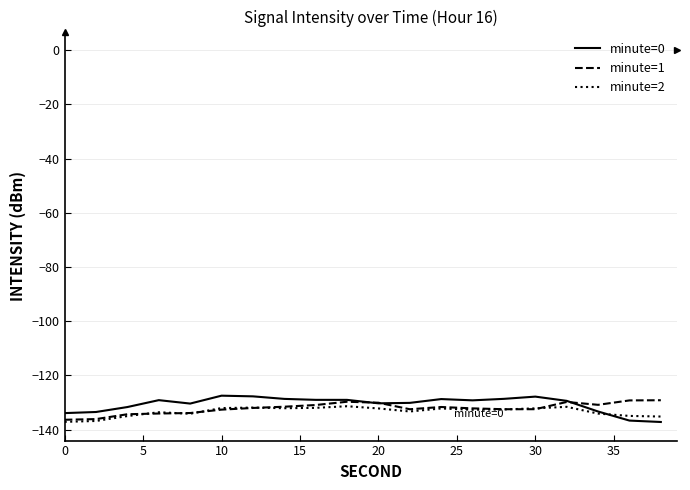

Rank the series by their maximum value, from highest to lowest.

minute=0, minute=1, minute=2